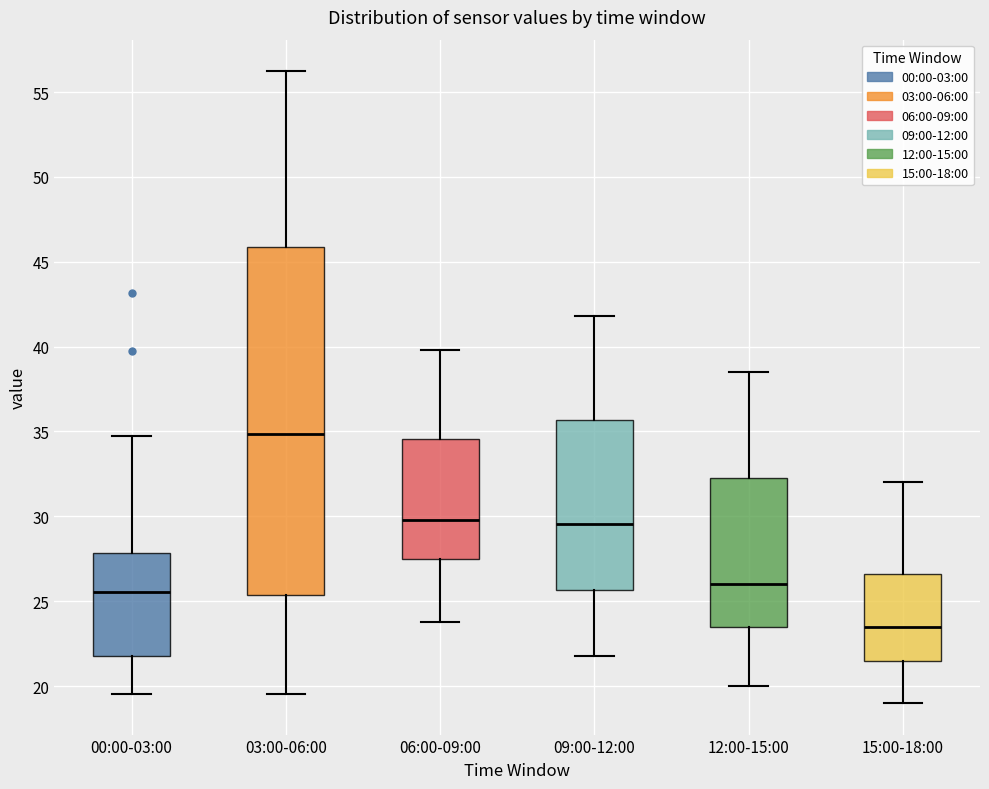

Which box is the tallest, from its lower edge to its upper edge?

03:00-06:00